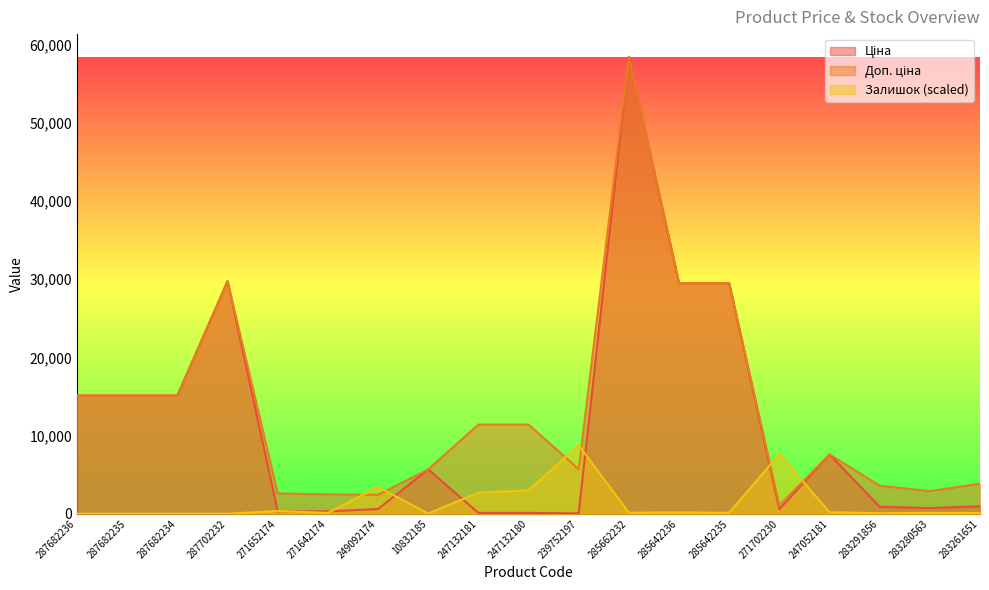

Is it true that Залишок equals 62.0 at 283280563?

False